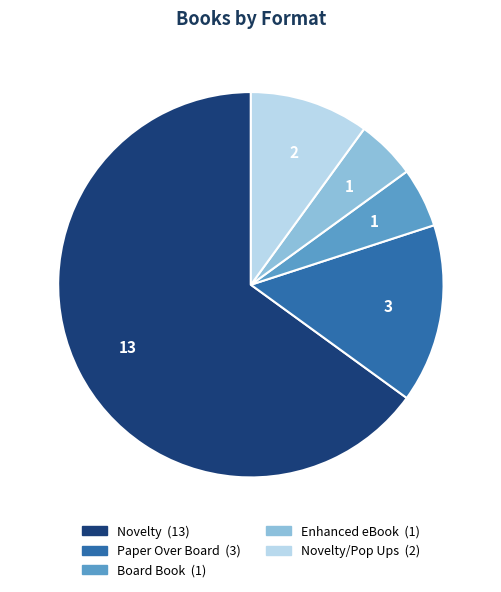

Does any single category account for the majority?

Yes